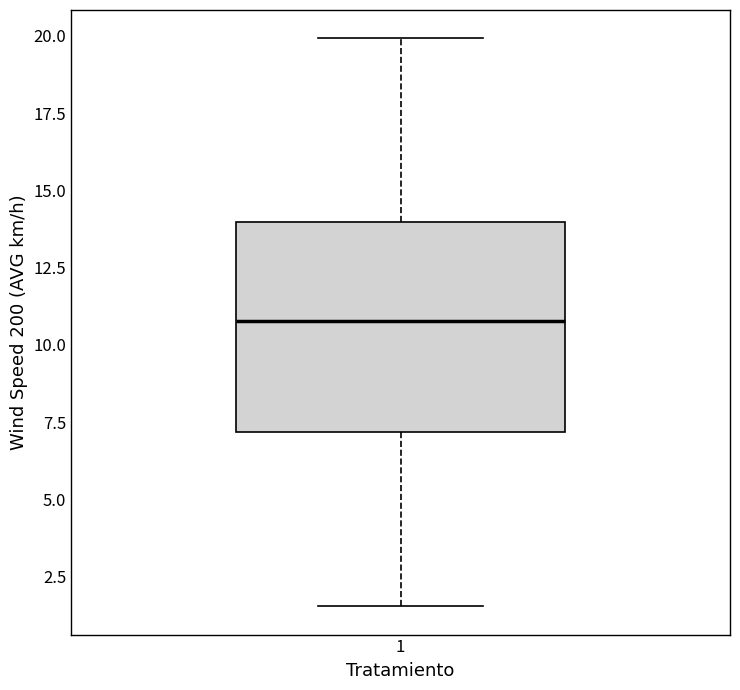

Read this box plot against the y-axis: the position of the median line, the range covered by the box, and the ends of both whiskers. The values are not printed on the chart, so give them approximately, as read against the axis.

median 11.0, box 7.0 to 14.0, whiskers 1.5 to 20.0